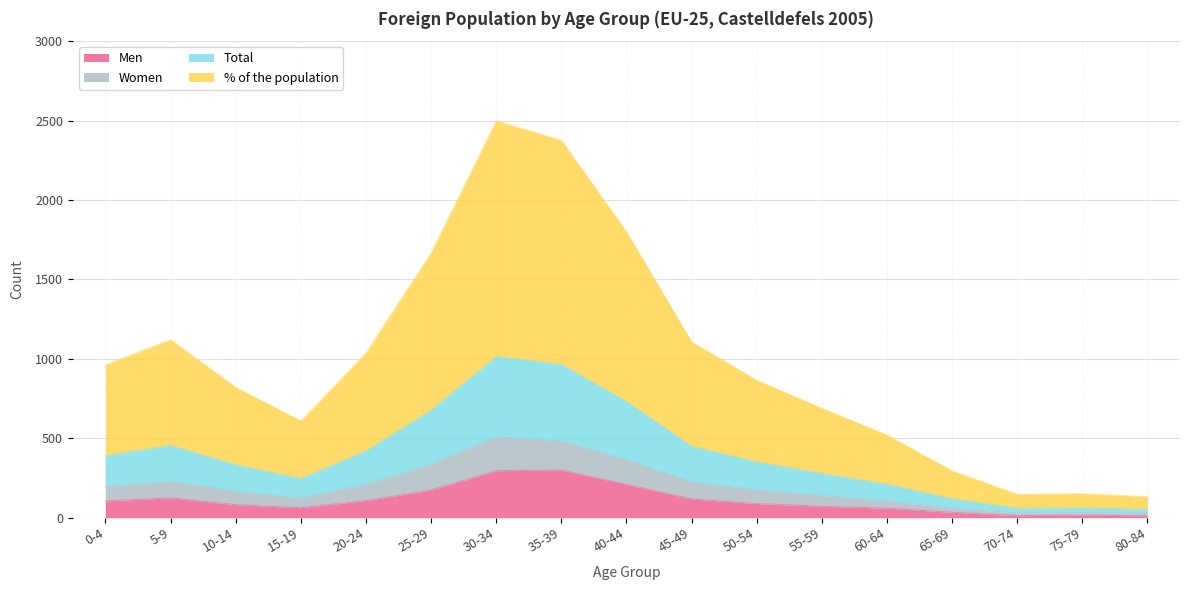

What are all the series names shown in the legend?

Men, Women, Total, % of the population